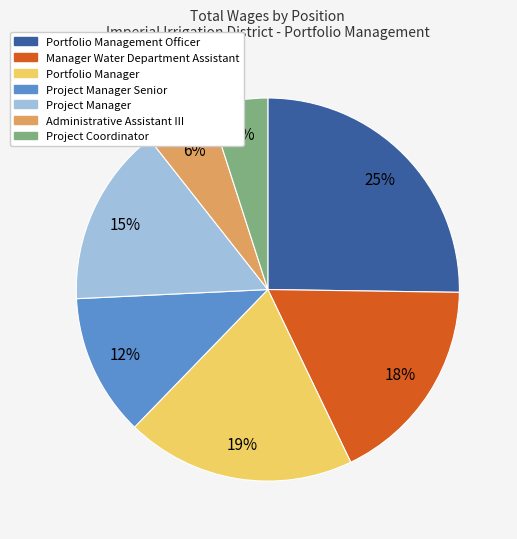

Does any single category account for the majority?

No